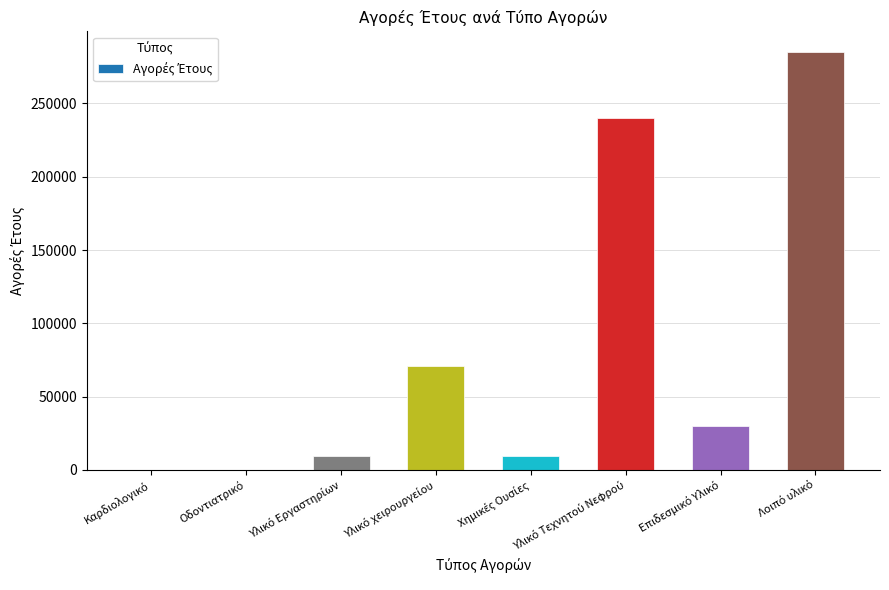

What is the sum of all values?

644023.5